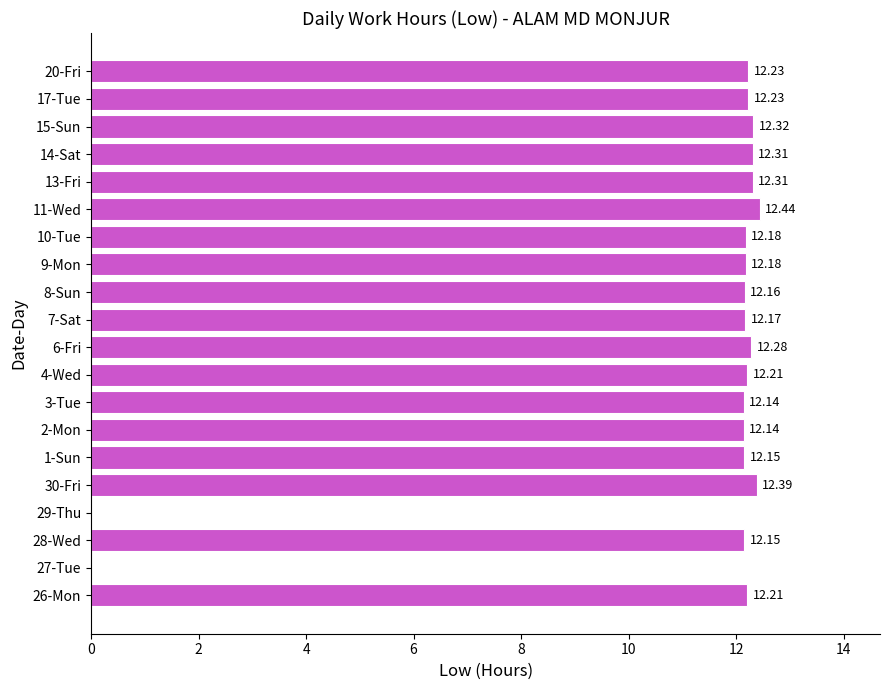

Which has a higher value, 14-Sat or 6-Fri?

14-Sat